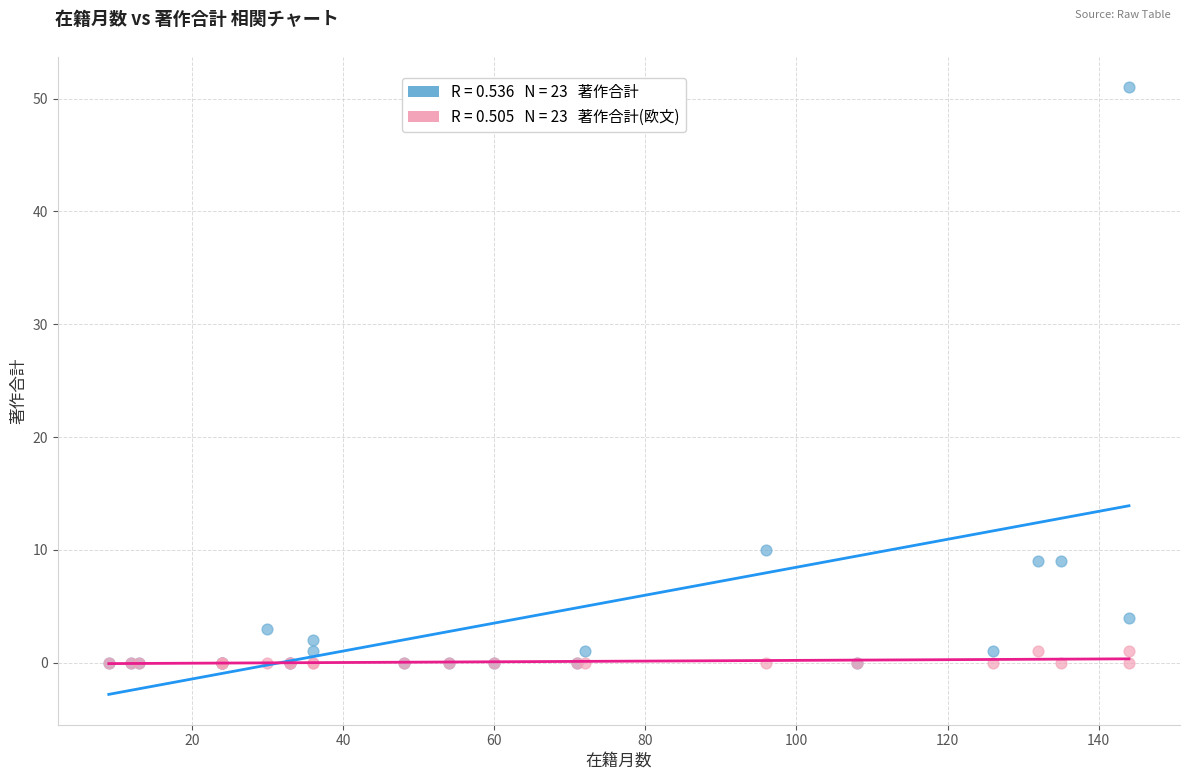

Across all series, what Y value is closest to 25?

10